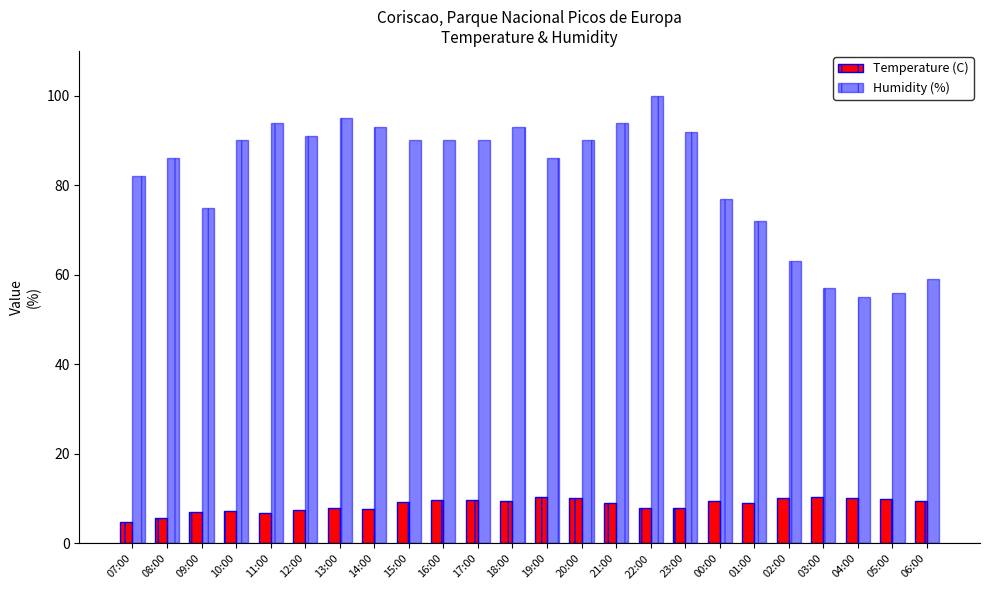

What is the minimum value shown in the chart?

4.9